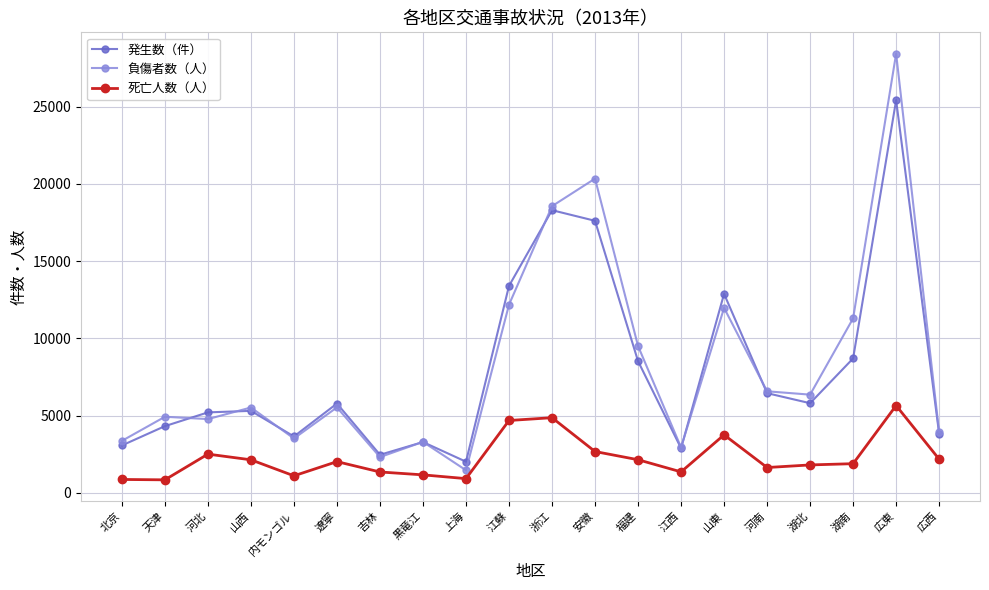

What is the greatest value displayed?

28435